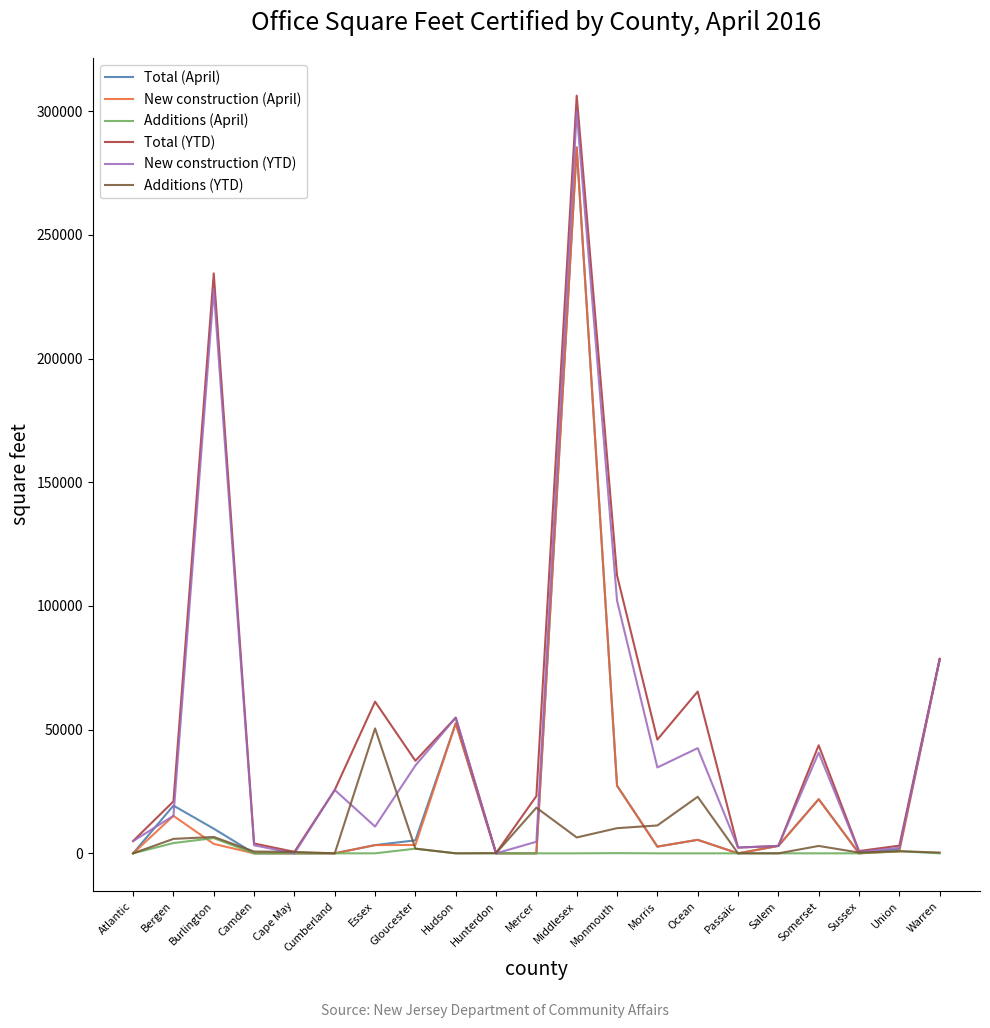

Which category has the highest value across all series?

Middlesex